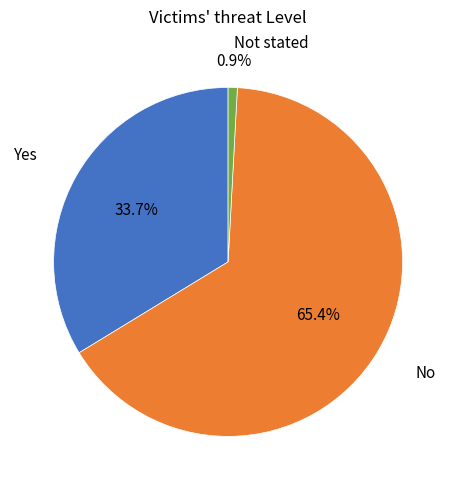

Does any single category account for the majority?

Yes